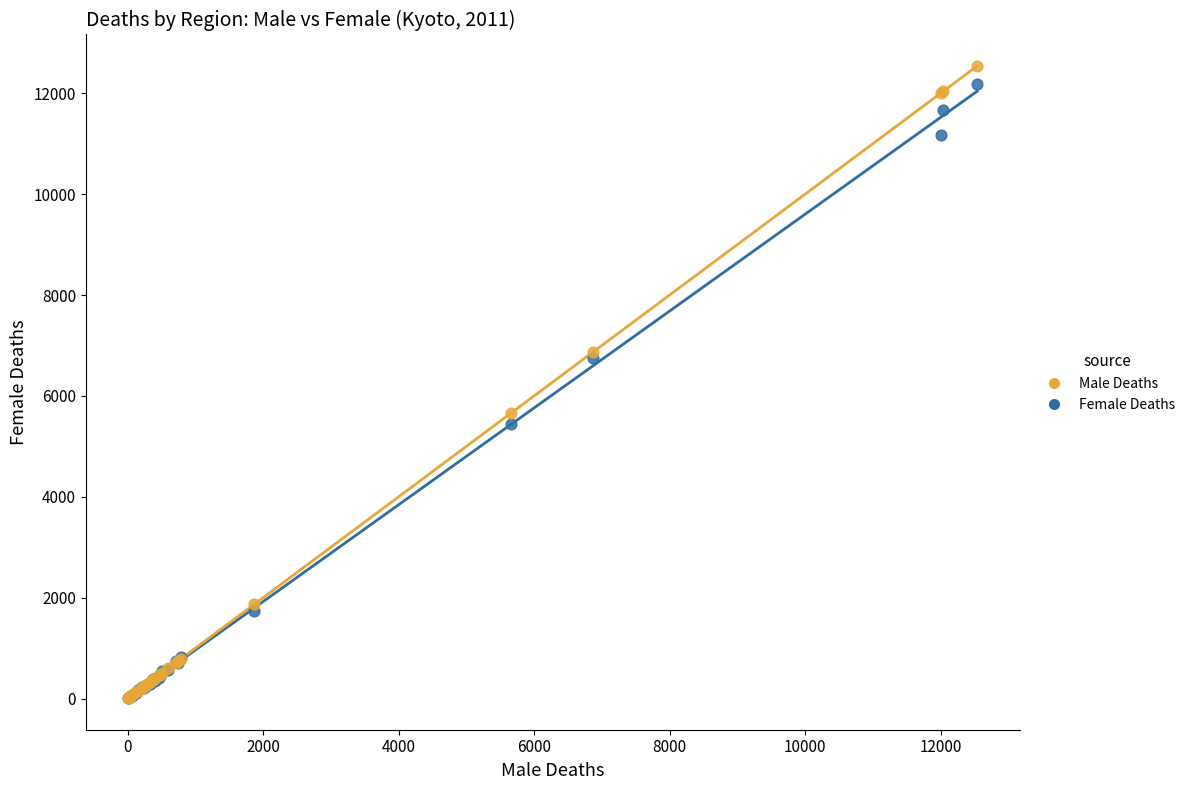

In the Female Deaths series, what Y value is closest to 6103?

6747